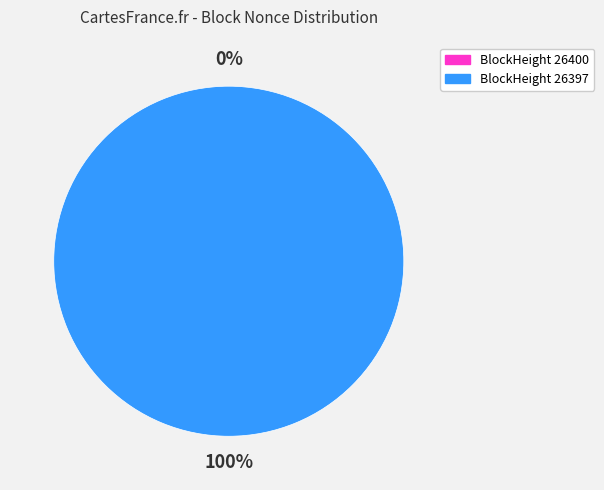

What is the largest slice in the pie chart?

26397